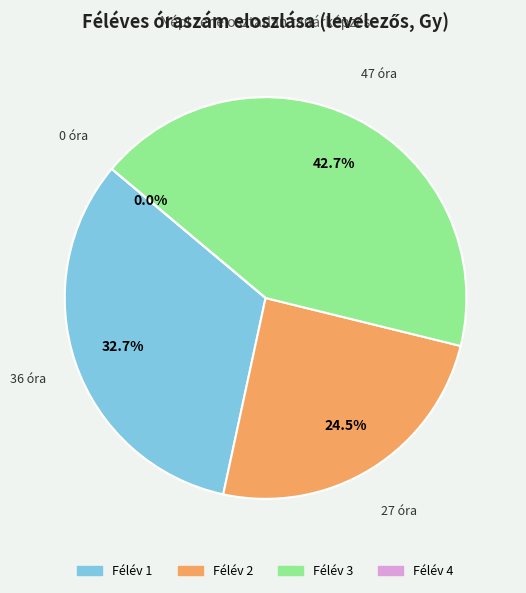

Combined, what portion of the pie is Félév 3 and Félév 4?

42.7%